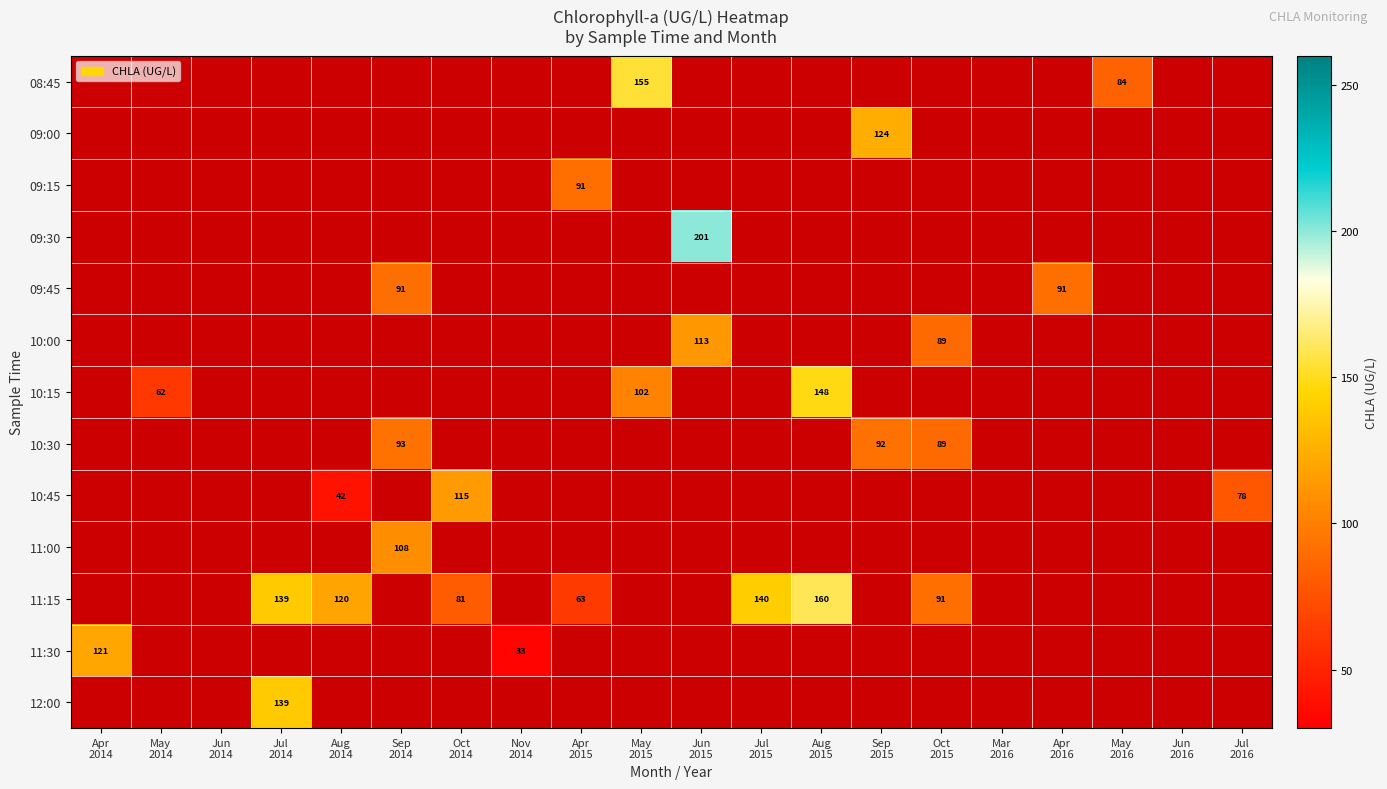

How many positive values does the 10:30 series have?

3